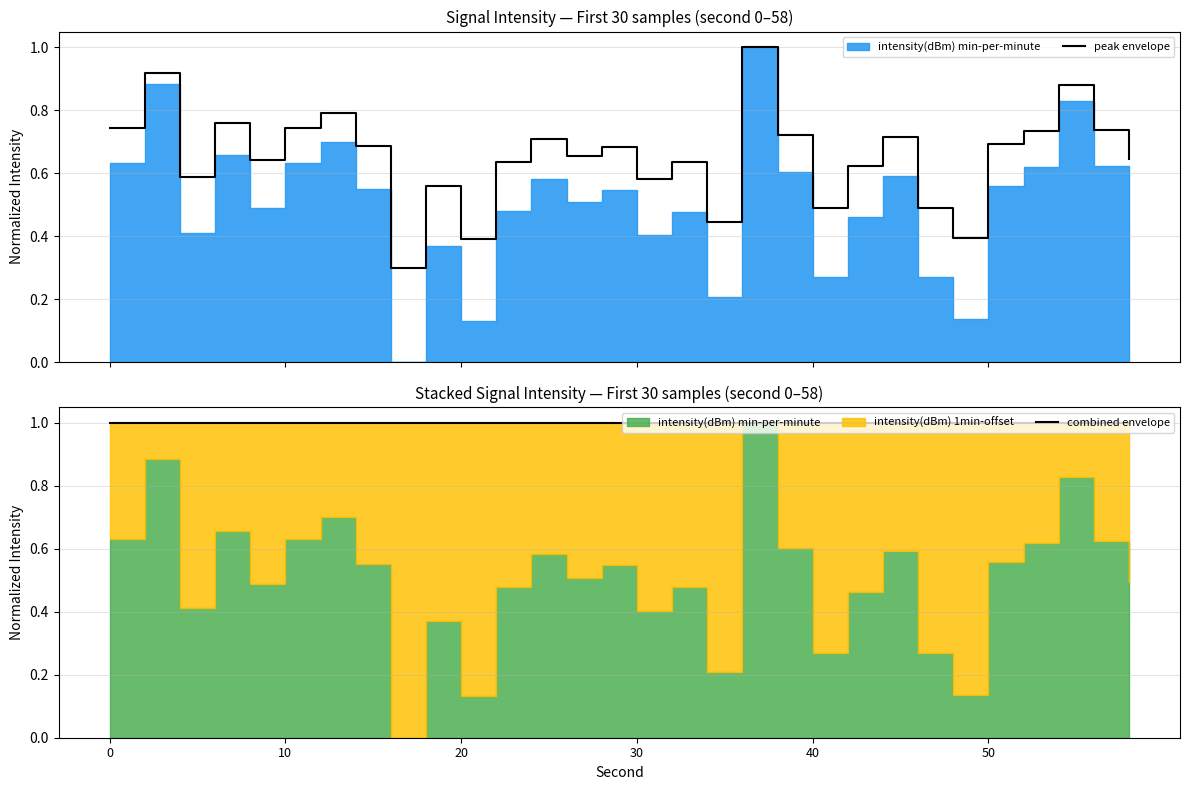

True or false: peak envelope and combined envelope intersect in this chart.

False